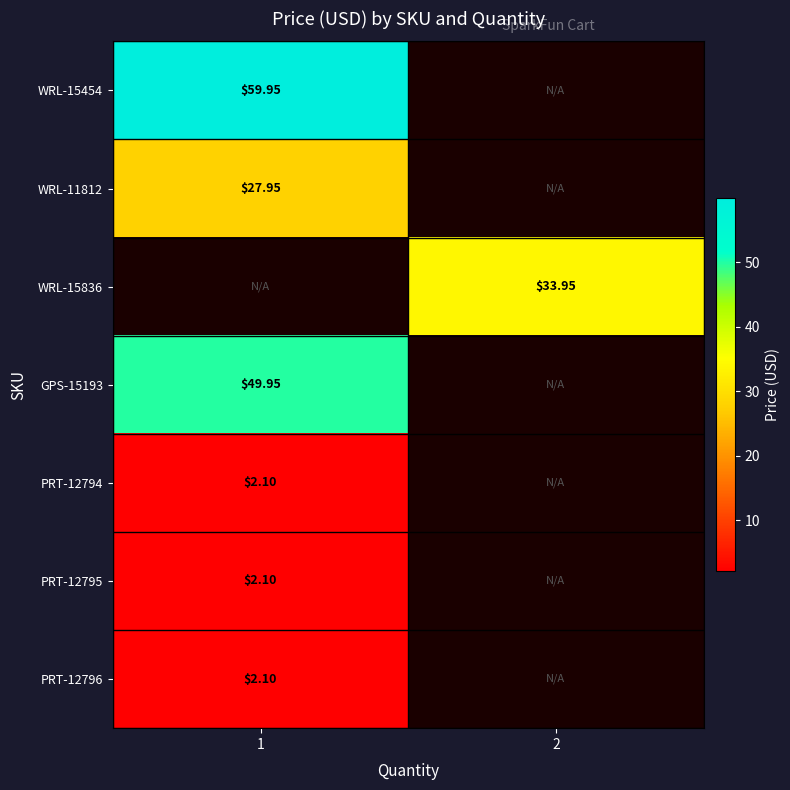

True or false: WRL-15454 has a value of 85.2 at 1.

False